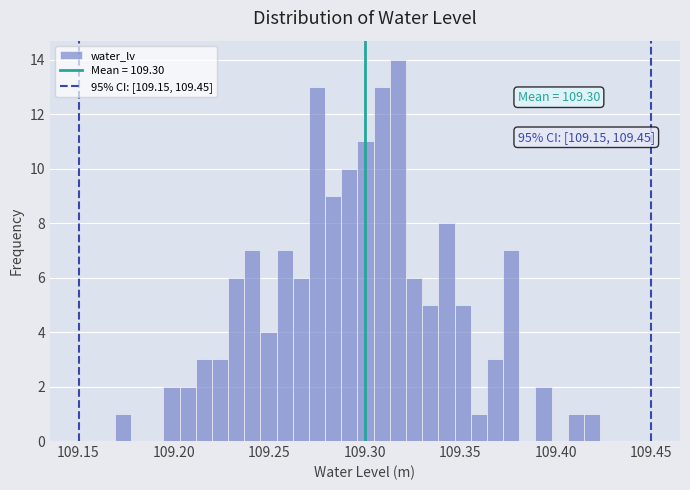

Read against the x-axis, roughly where is the centre of the tallest bar?

109.315